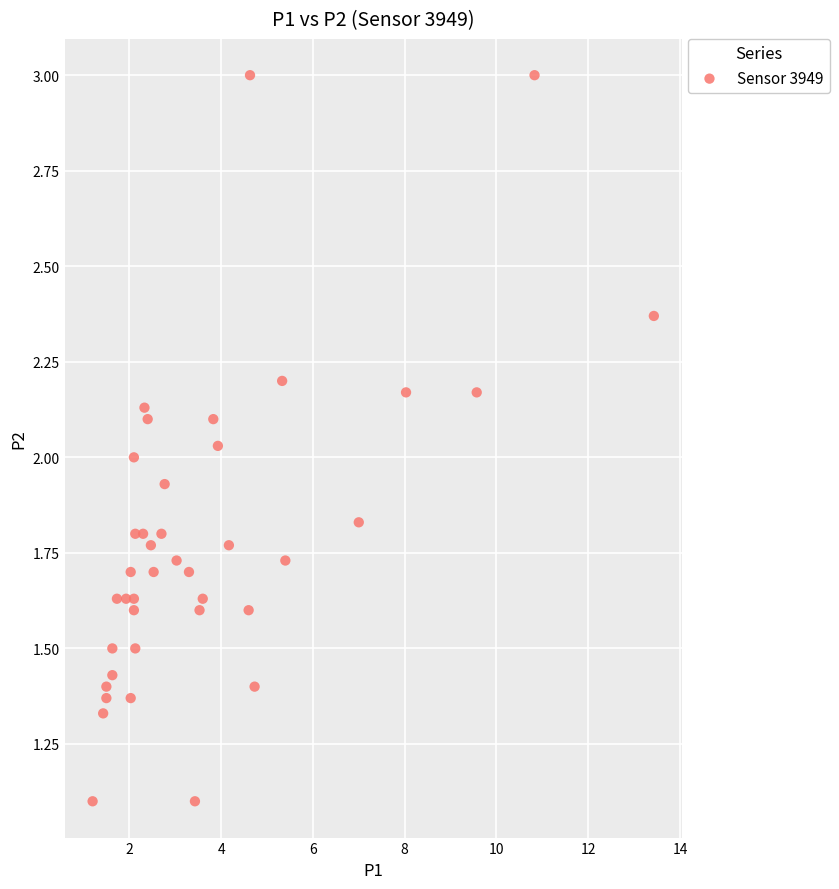

What is the range of X values (max minus min)?

12.2